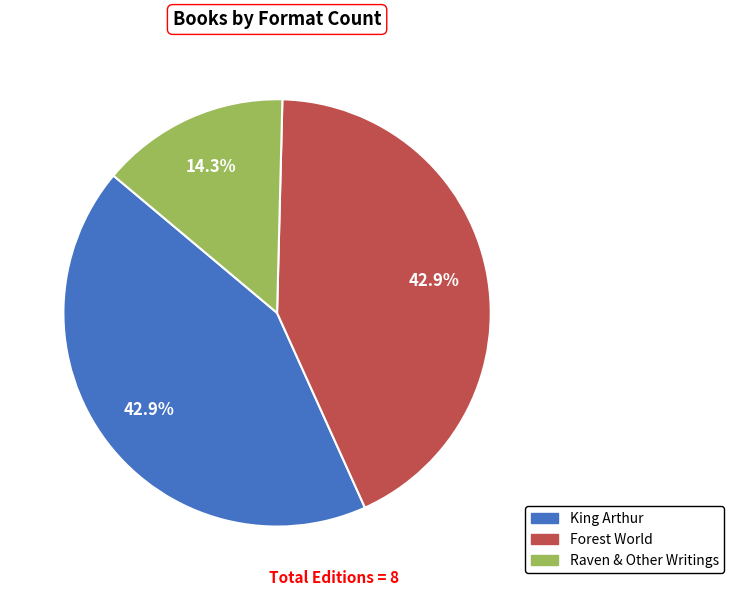

Is there any slice that represents more than half of the pie?

No